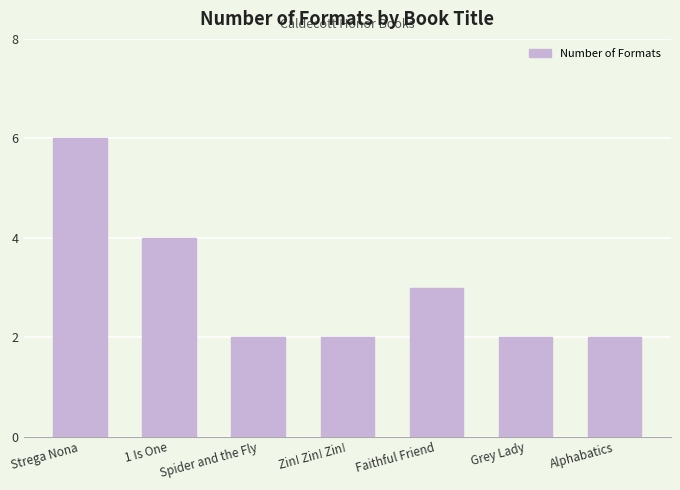

What is the minimum value shown in the chart?

2